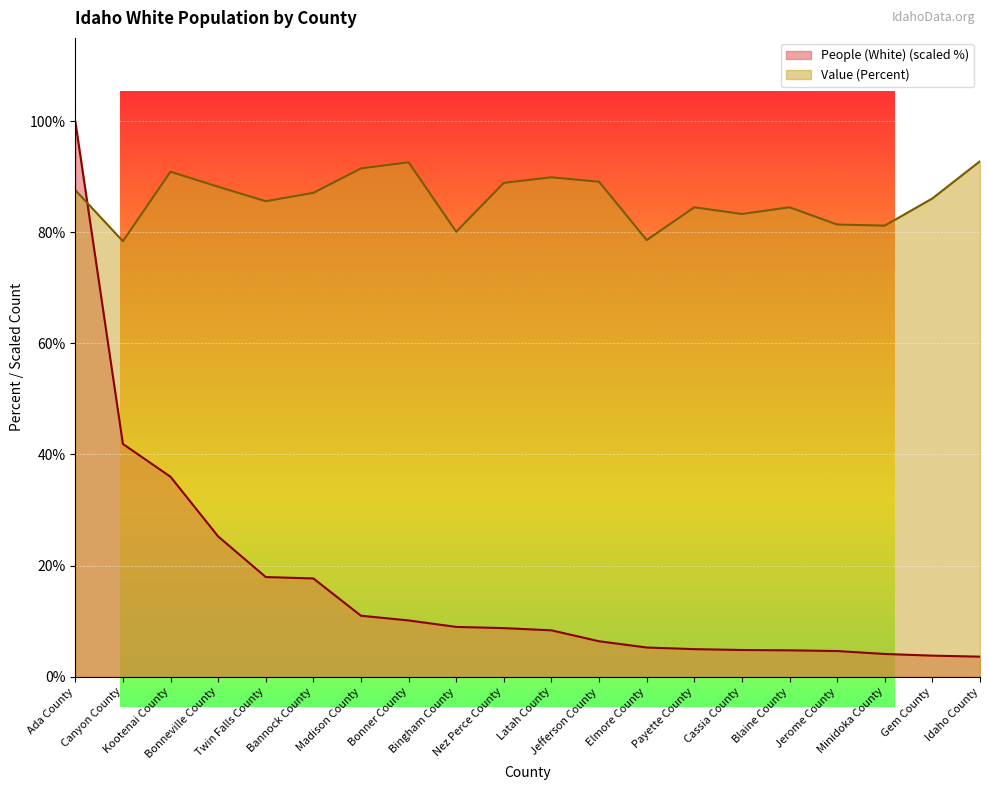

Reading right to left, list all the values displayed in this chart.

People (White): Idaho County=3.6	Gem County=3.8	Minidoka County=4.1	Jerome County=4.6	Blaine County=4.7	Cassia County=4.8	Payette County=5.0	Elmore County=5.2	Jefferson County=6.4	Latah County=8.3	Nez Perce County=8.7	Bingham County=9.0	Bonner County=10.1	Madison County=11.0	Bannock County=17.7	Twin Falls County=17.9	Bonneville County=25.2	Kootenai County=36.0	Canyon County=41.9	Ada County=100.0
Value (Percent): Idaho County=92.8	Gem County=86.1	Minidoka County=81.2	Jerome County=81.4	Blaine County=84.5	Cassia County=83.3	Payette County=84.5	Elmore County=78.6	Jefferson County=89.1	Latah County=89.9	Nez Perce County=88.9	Bingham County=80.1	Bonner County=92.6	Madison County=91.5	Bannock County=87.1	Twin Falls County=85.6	Bonneville County=88.2	Kootenai County=90.9	Canyon County=78.4	Ada County=87.6